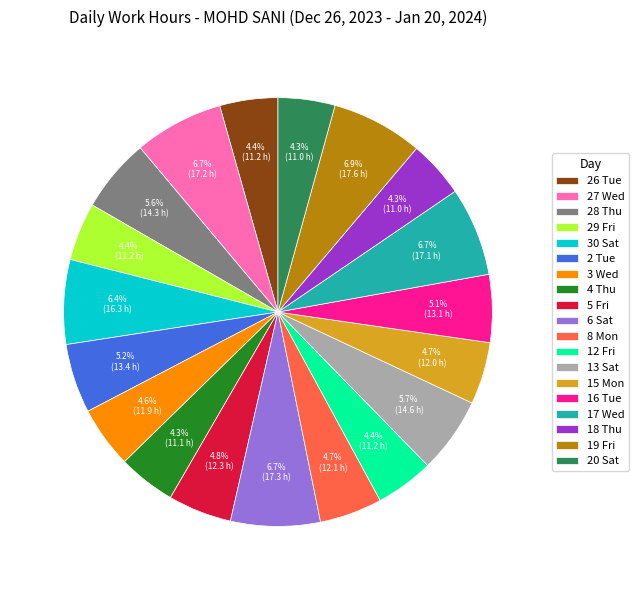

How many segments does this pie chart have?

19